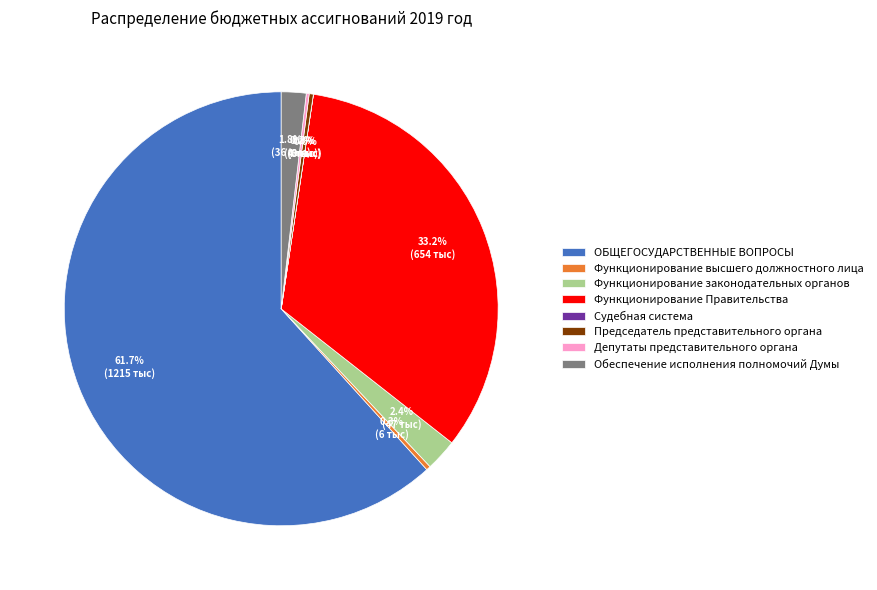

To the nearest percent, what is the difference between the largest and smallest slice percentages?

62%